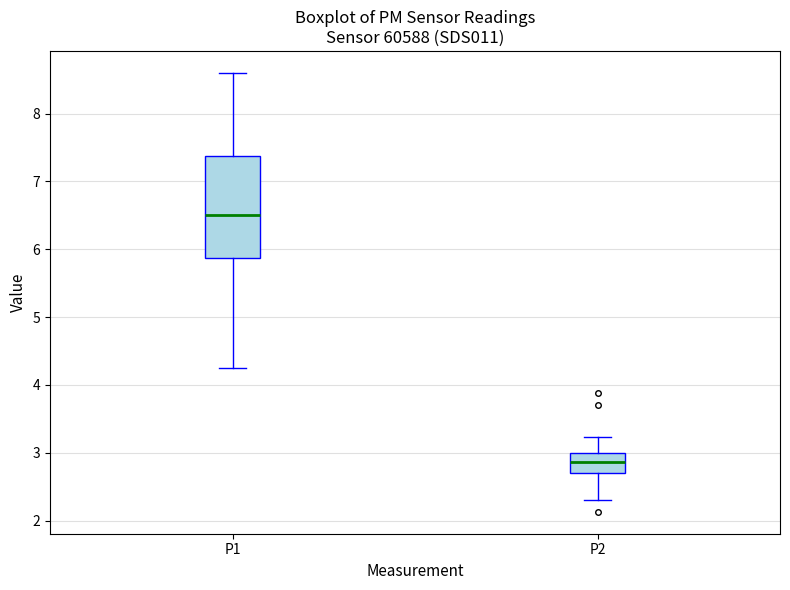

Where is the lower edge of the box for P2 on the y-axis? The values are not printed on the chart, so give them approximately, as read against the axis.

2.7